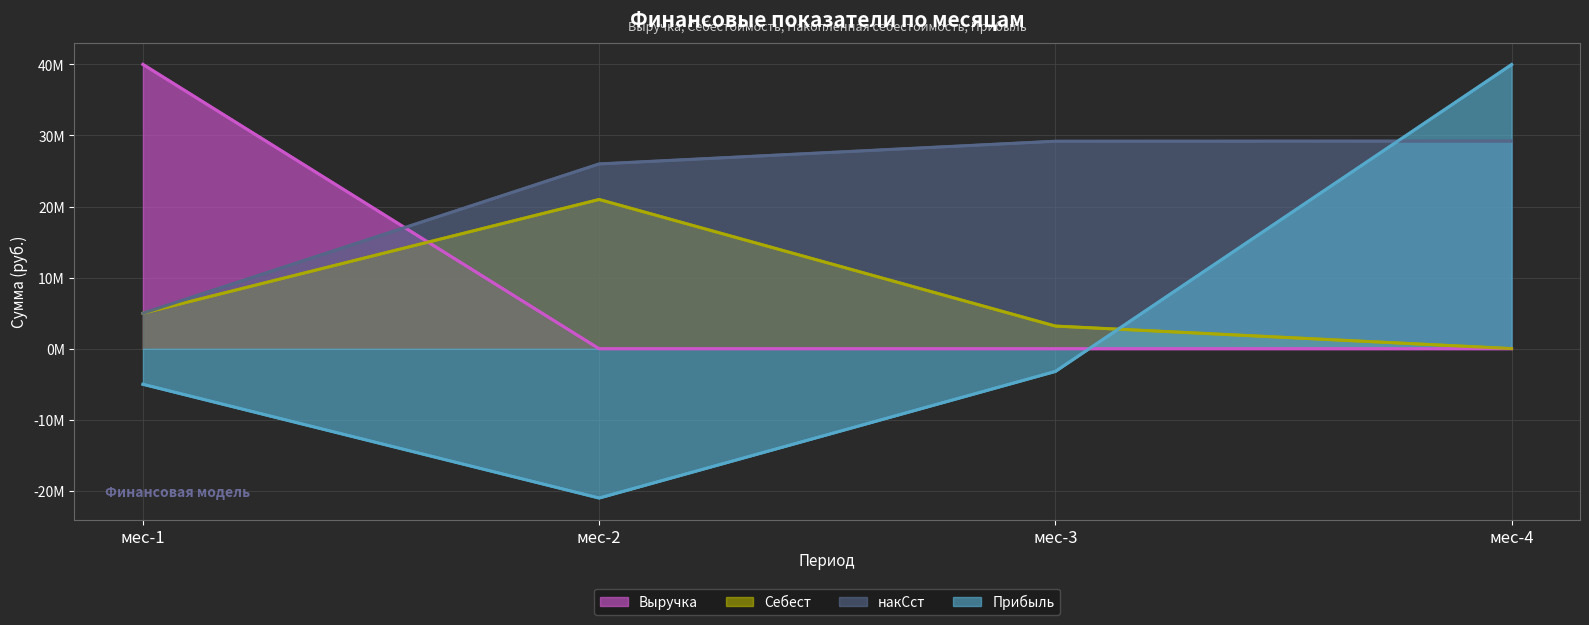

Between мес-4 and мес-3, which is larger?

мес-4